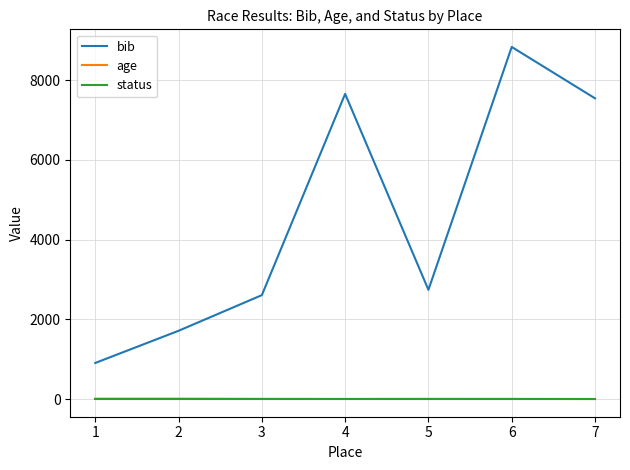

At which category is the sum across all series the highest?

6